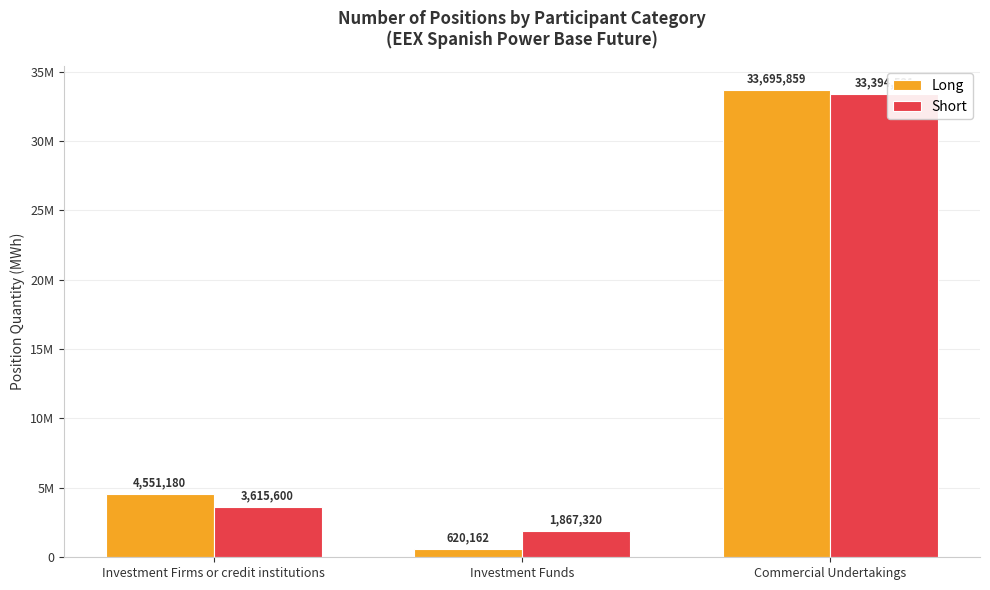

What are all the series names shown in the legend?

Long, Short